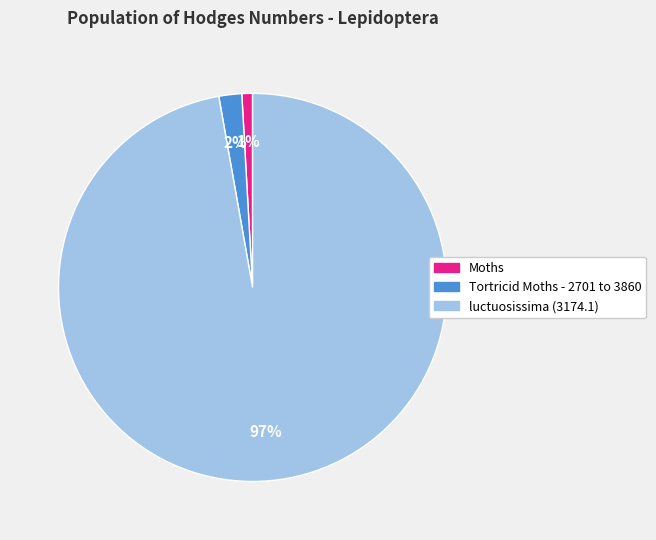

What percentage is the Tortricid Moths - 2701 to 3860 slice, to the nearest percent?

2%